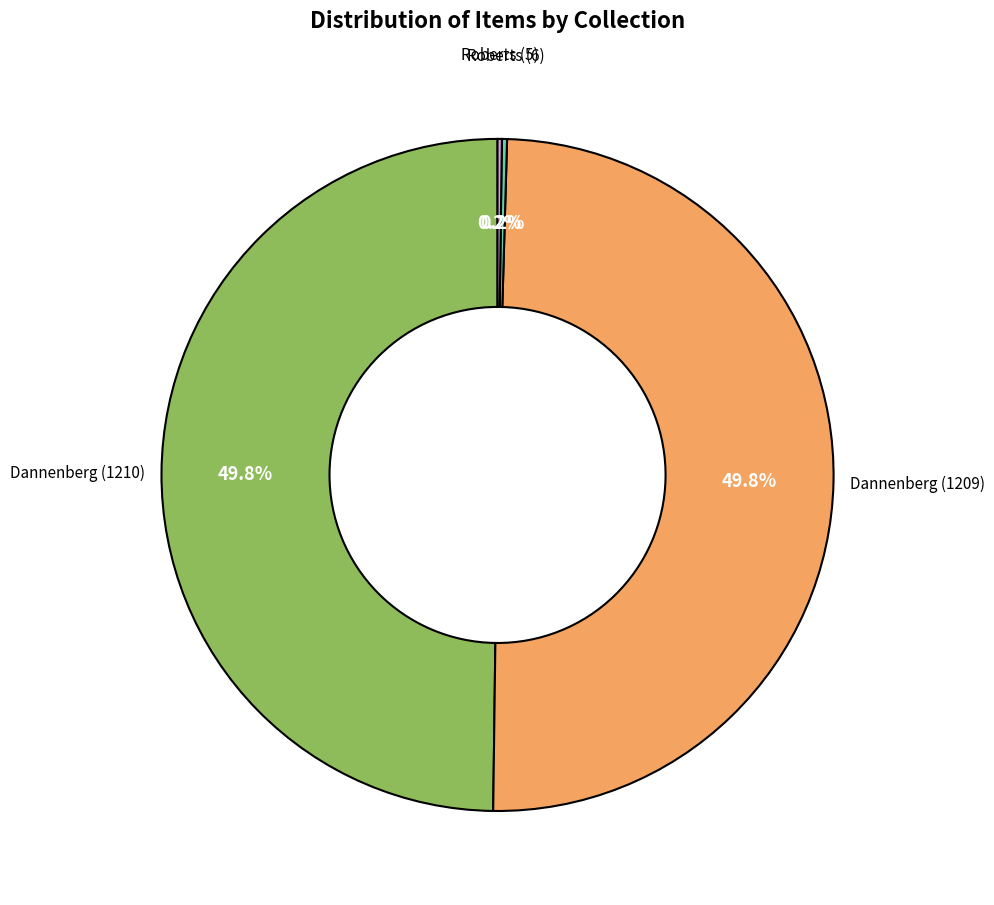

Approximately how many times larger is the value at Dannenberg (1209) compared to Dannenberg (1210)?

1.0